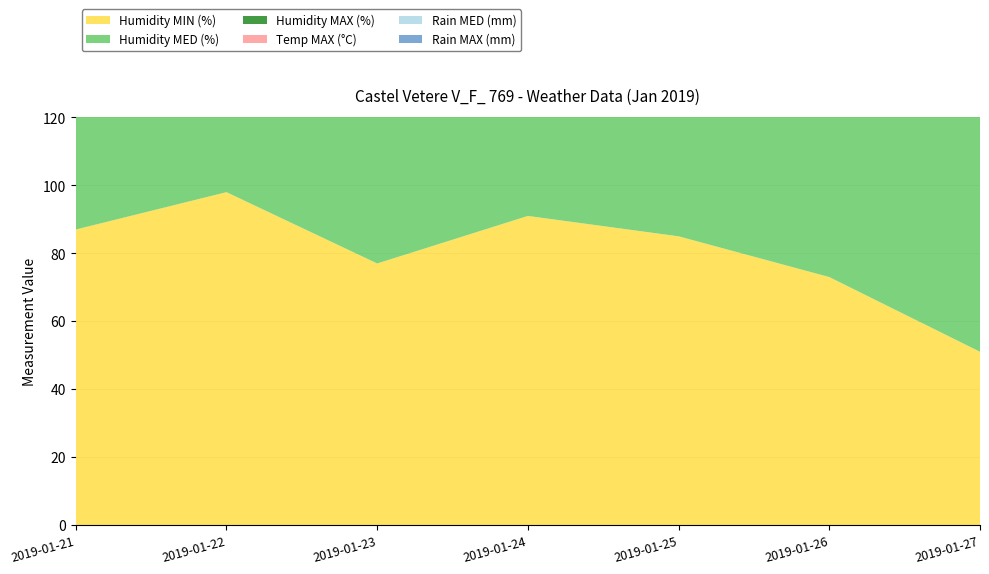

Reading left to right, transcribe all the data shown in this chart.

Humidity MIN (%): 2019-01-21=87.0	2019-01-22=98.0	2019-01-23=77.0	2019-01-24=91.0	2019-01-25=85.0	2019-01-26=73.0	2019-01-27=51.0
Humidity MED (%): 2019-01-21=97.0	2019-01-22=99.0	2019-01-23=95.0	2019-01-24=97.0	2019-01-25=97.0	2019-01-26=91.0	2019-01-27=89.0
Humidity MAX (%): 2019-01-21=99.0	2019-01-22=99.0	2019-01-23=99.0	2019-01-24=99.0	2019-01-25=99.0	2019-01-26=99.0	2019-01-27=99.0
Temp MAX (°C): 2019-01-21=6.6	2019-01-22=5.5	2019-01-23=4.6	2019-01-24=3.3	2019-01-25=3.3	2019-01-26=1.7	2019-01-27=5.2
Rain MED (mm): 2019-01-21=1.4	2019-01-22=18.4	2019-01-23=0.8	2019-01-24=19.6	2019-01-25=19.6	2019-01-26=0.0	2019-01-27=0.8
Rain MAX (mm): 2019-01-21=0.2	2019-01-22=0.8	2019-01-23=0.2	2019-01-24=1.4	2019-01-25=1.2	2019-01-26=0.0	2019-01-27=0.6